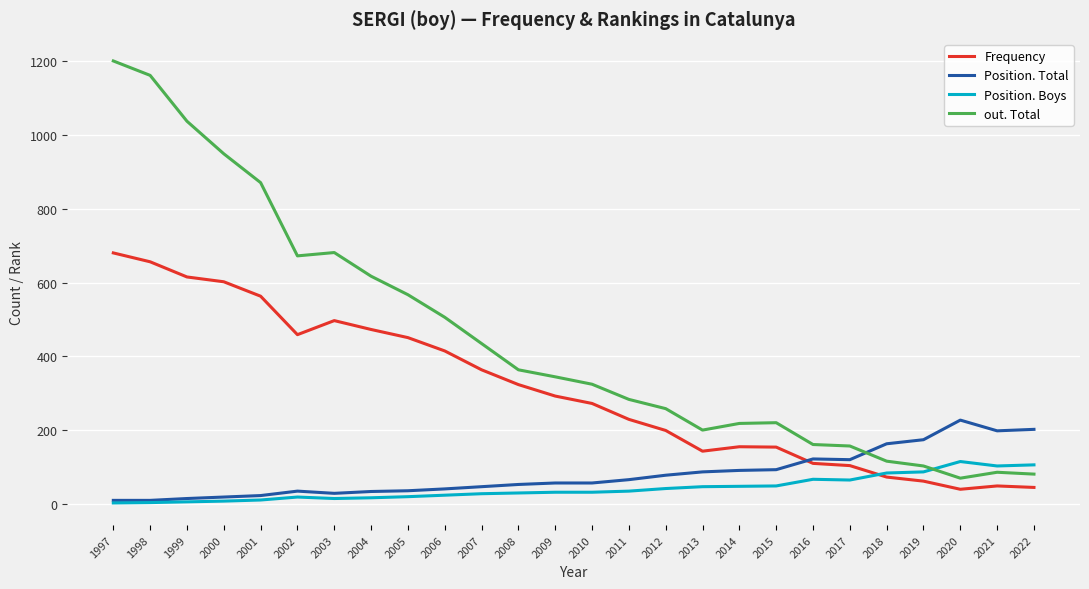

At how many categories does at least one series exceed 483?

10